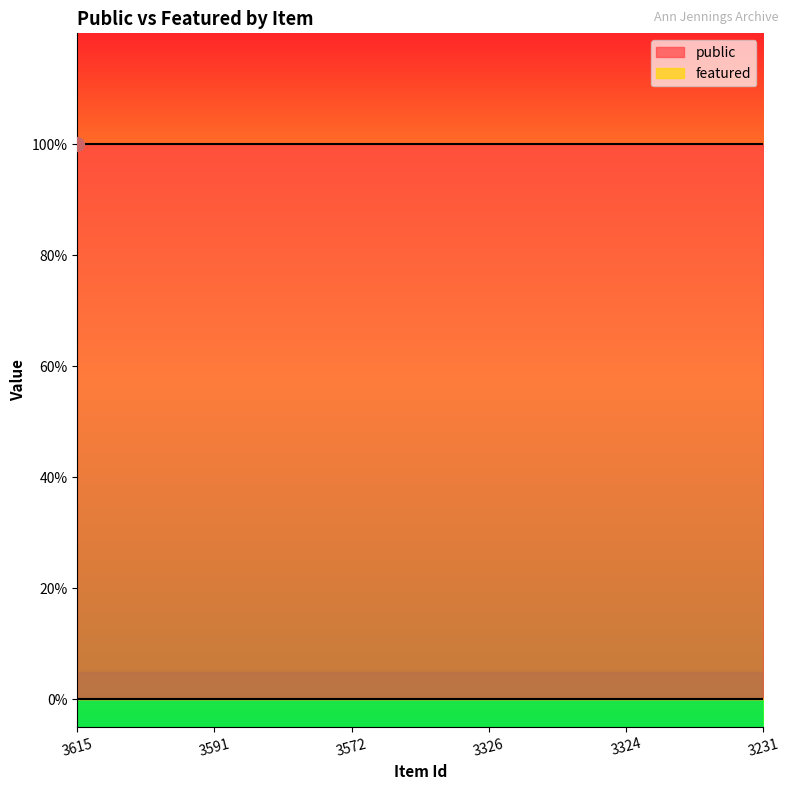

What is the greatest value displayed?

1